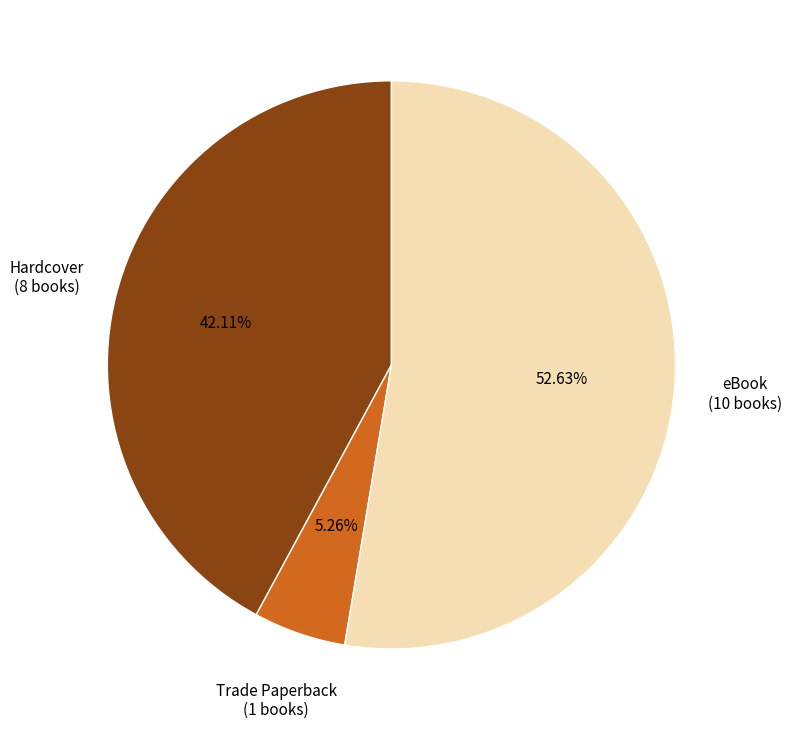

How many segments does this pie chart have?

3